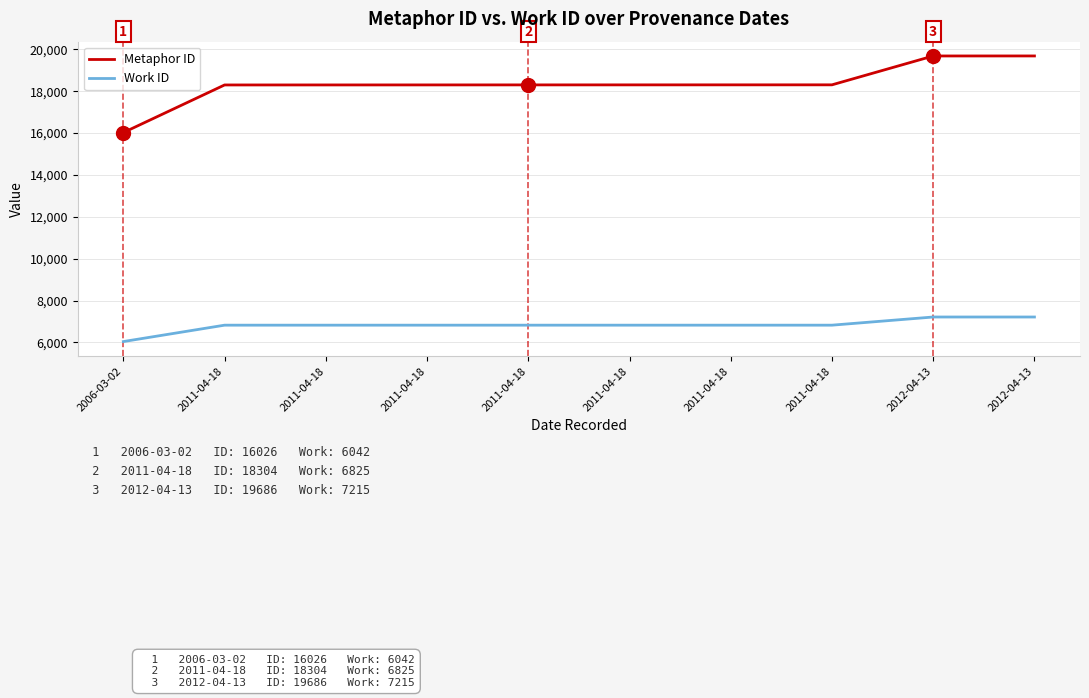

What is the total value across all series at 2011-04-18?

25126